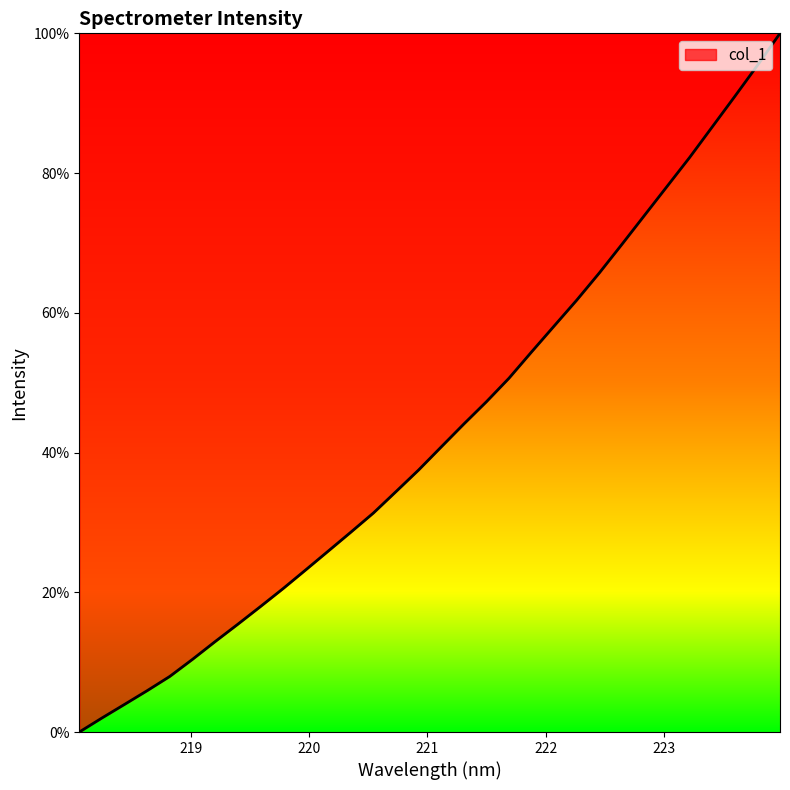

What is the greatest value displayed?

100.0